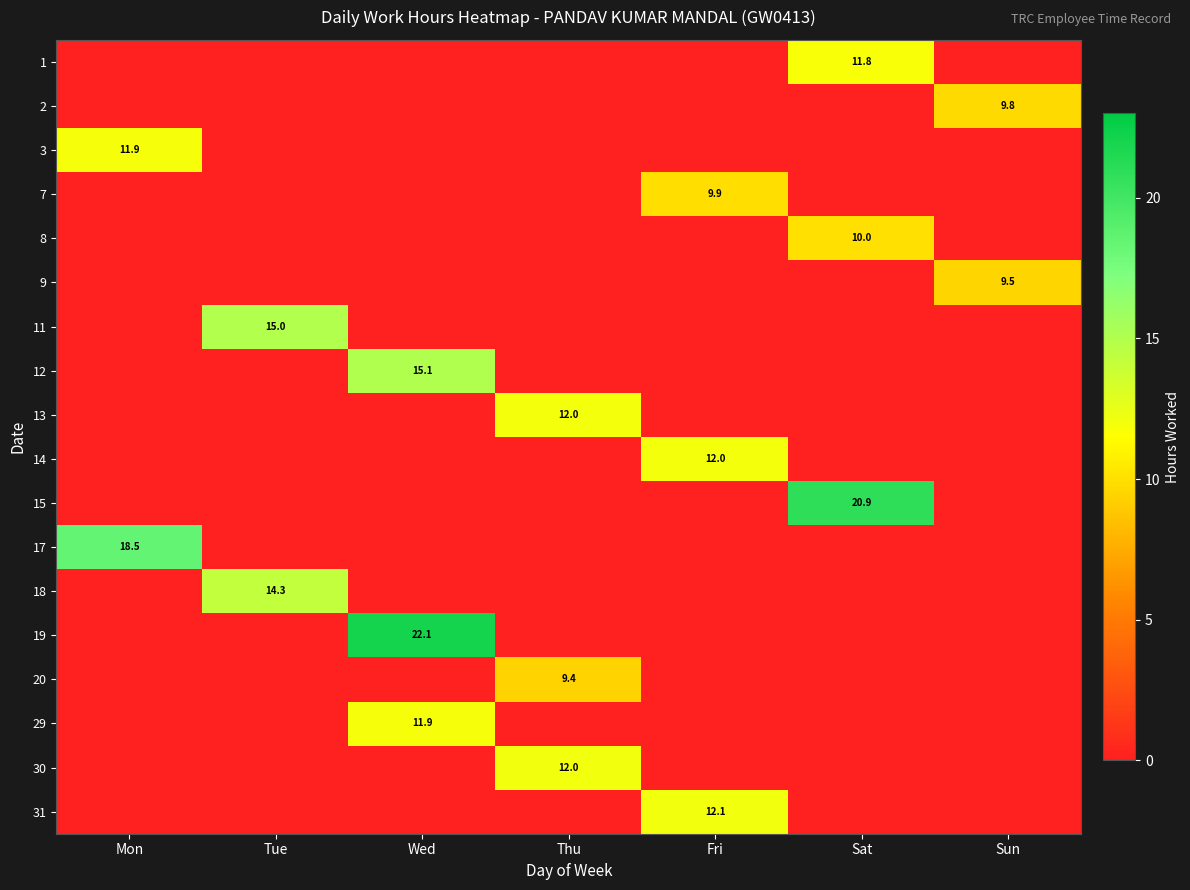

The value of 29 at Wed is 11.9. True or false?

True